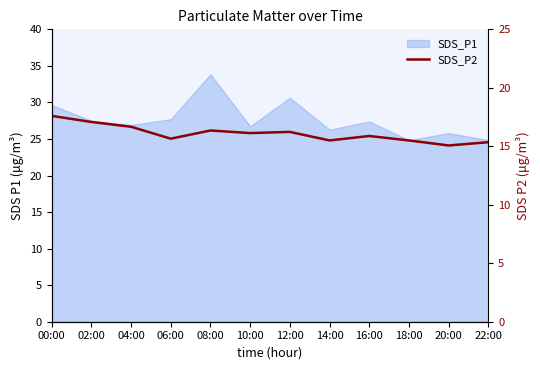

At which label does the data first exceed 16?

00:00